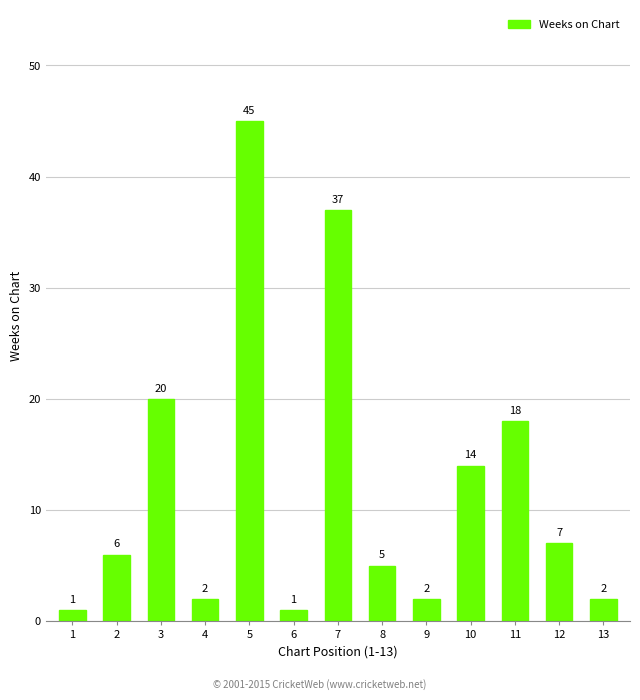

Which category has the highest value across all series?

5